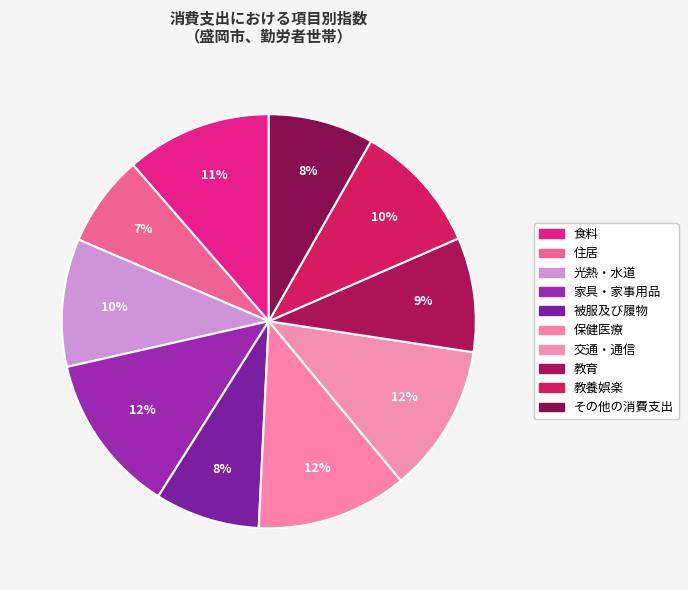

What portion of the pie excludes 食料?

88.6%